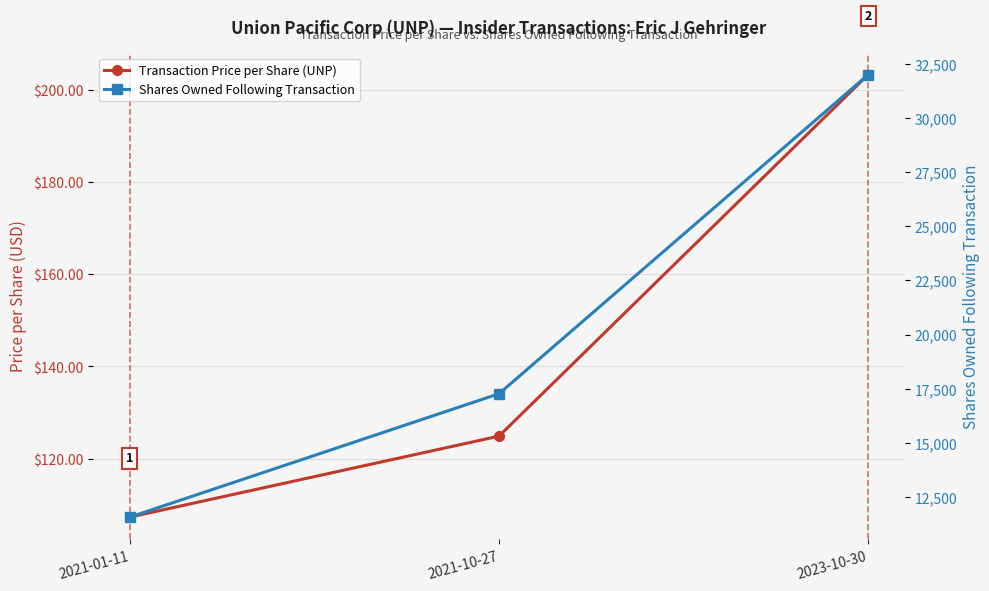

Rank the series at 2021-01-11 from lowest to highest value.

Transaction Price per Share (UNP), Shares Owned Following Transaction